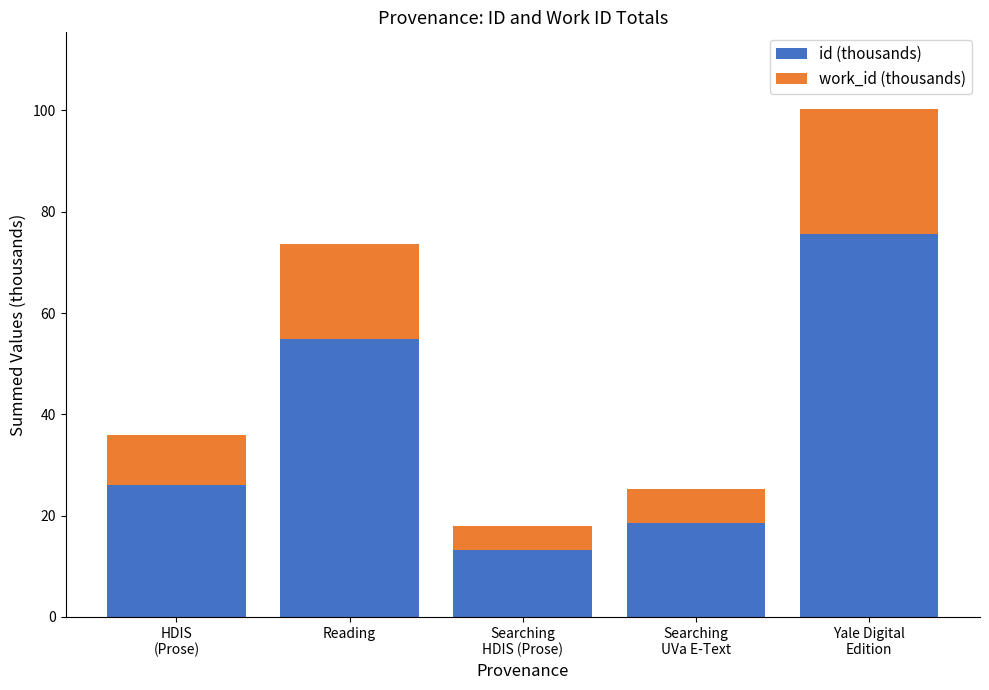

Read the id (thousands) value at Reading.

54.9